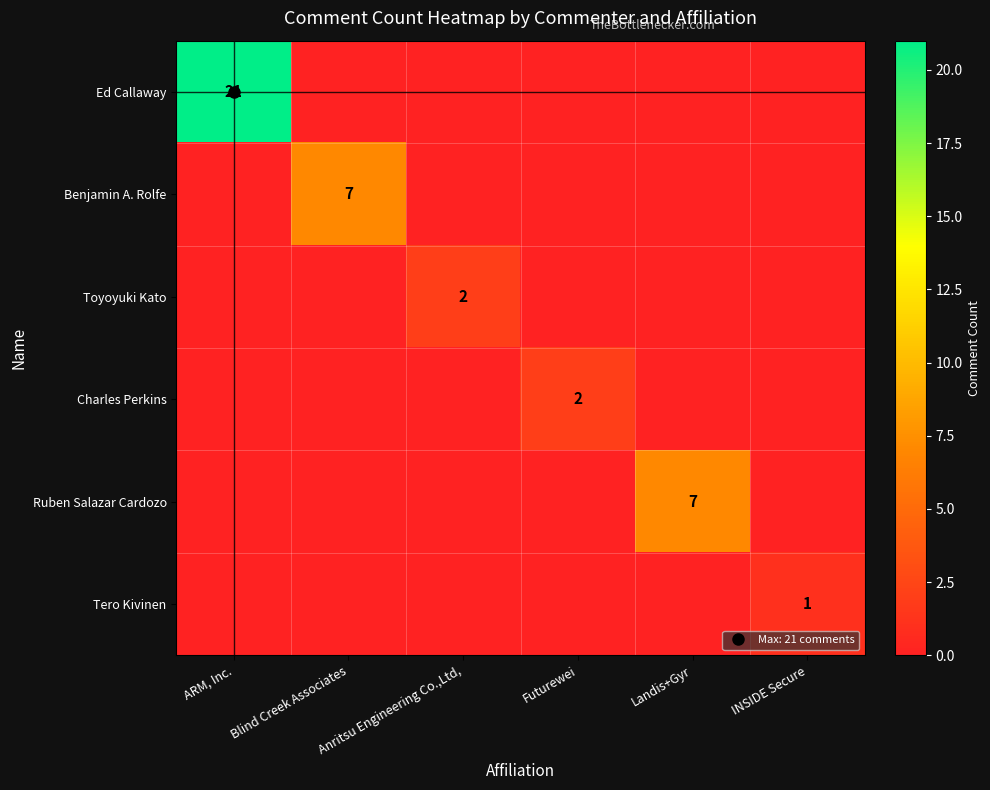

Which series has the largest total across all categories?

Ed Callaway